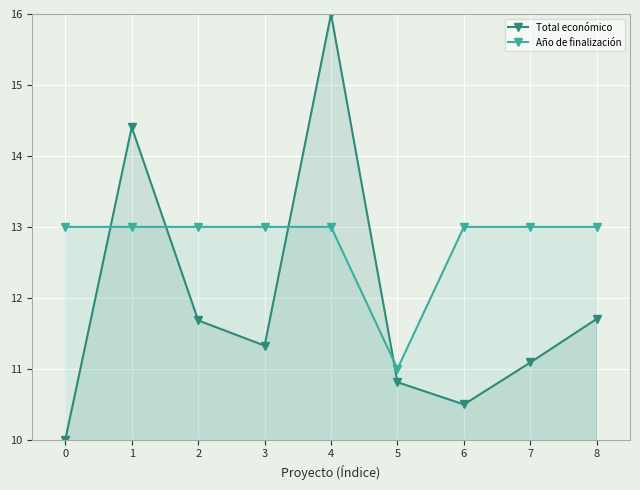

What is the spread (max minus min) of values at 2?

1.3